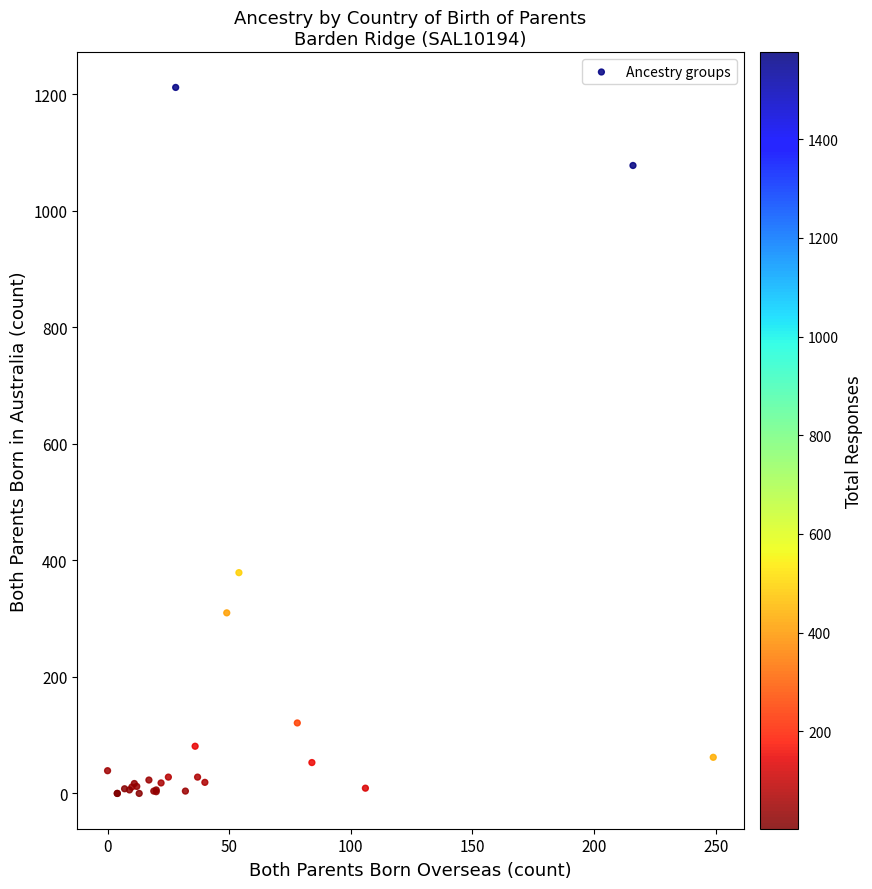

What Y value in the scatter plot is closest to 606?

379